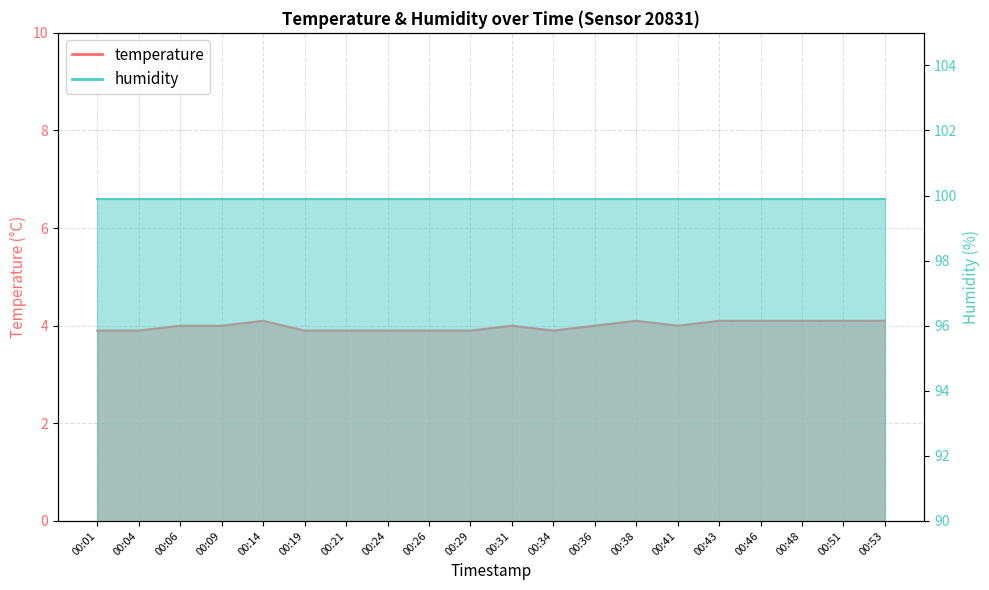

True or false: the data shows 2.4 at 00:29.

False